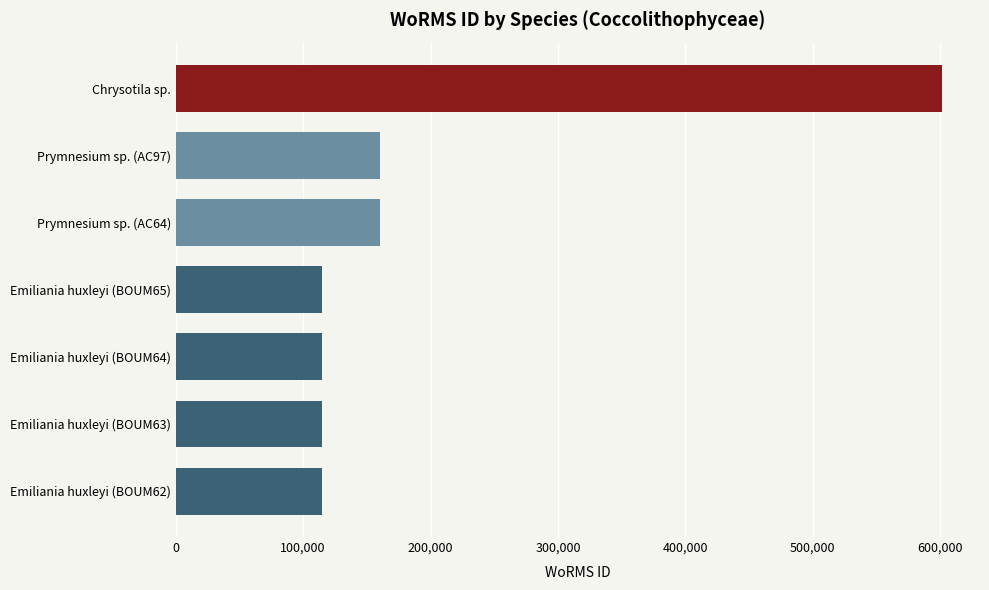

What is the minimum value shown in the chart?

115104